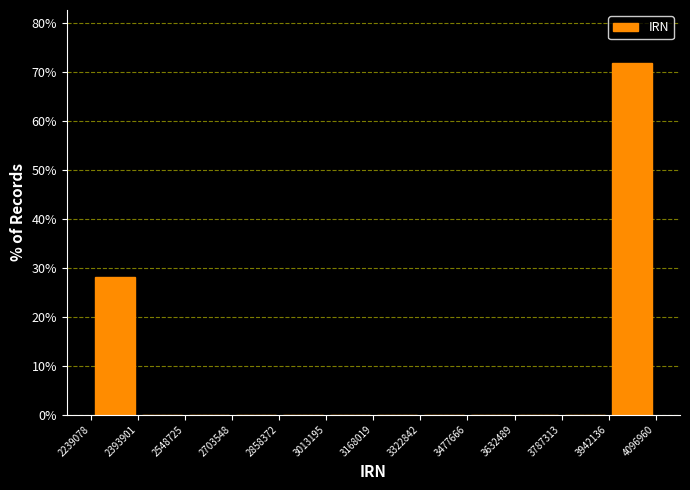

How tall is the bar that spans 3942136 to 4096960 on the x-axis? The values are not printed on the chart, so give them approximately, as read against the axis.

72